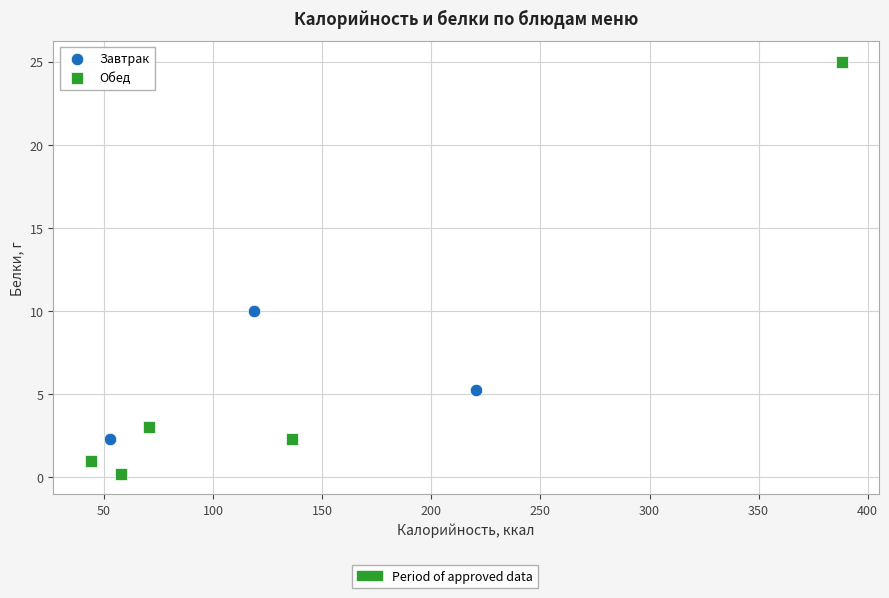

Which series has the widest spread of Y values?

Обед